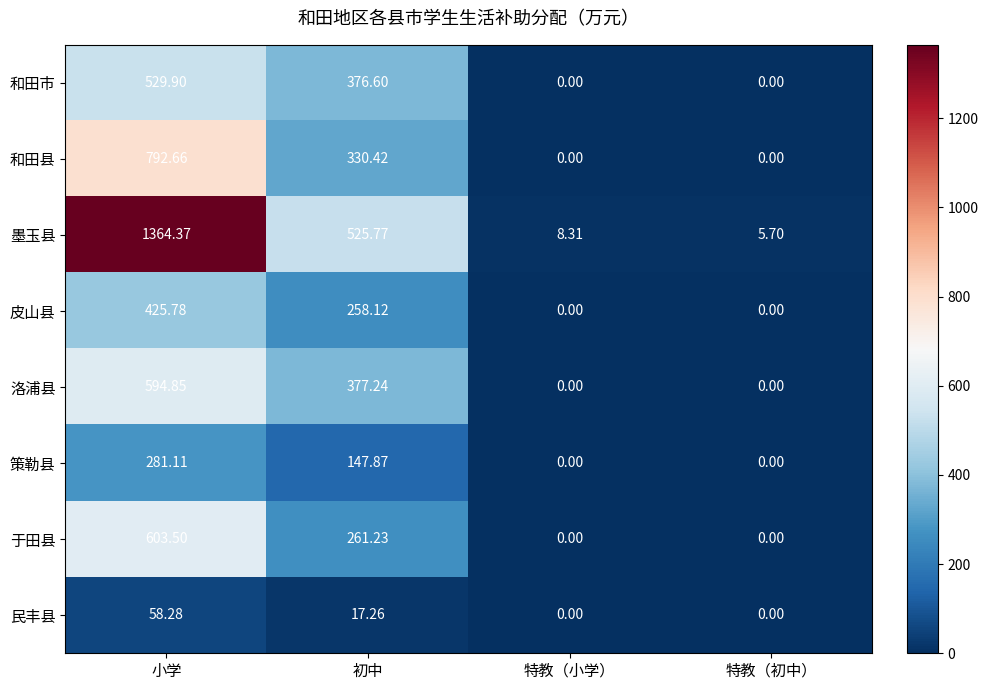

How many series are shown in this chart?

8